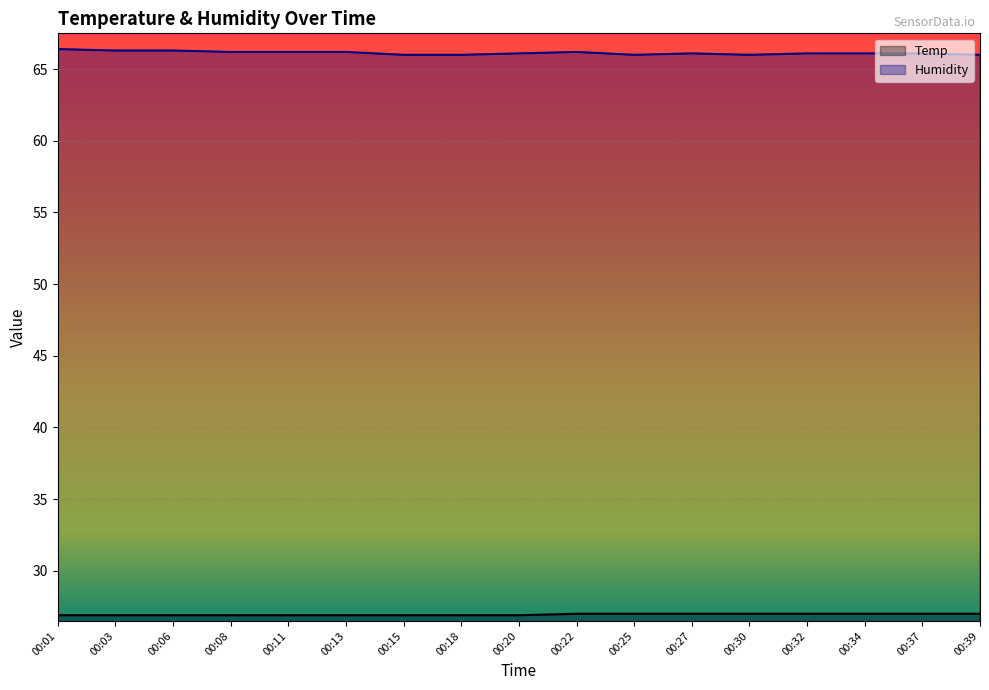

Reading right to left, transcribe all the data shown in this chart.

Temp: 00:39=27.0	00:37=27.0	00:34=27.0	00:32=27.0	00:30=27.0	00:27=27.0	00:25=27.0	00:22=27.0	00:20=26.9	00:18=26.9	00:15=26.9	00:13=26.9	00:11=26.9	00:08=26.9	00:06=26.9	00:03=26.9	00:01=26.9
Humidity: 00:39=66.0	00:37=66.1	00:34=66.1	00:32=66.1	00:30=66.0	00:27=66.1	00:25=66.0	00:22=66.2	00:20=66.1	00:18=66.0	00:15=66.0	00:13=66.2	00:11=66.2	00:08=66.2	00:06=66.3	00:03=66.3	00:01=66.4